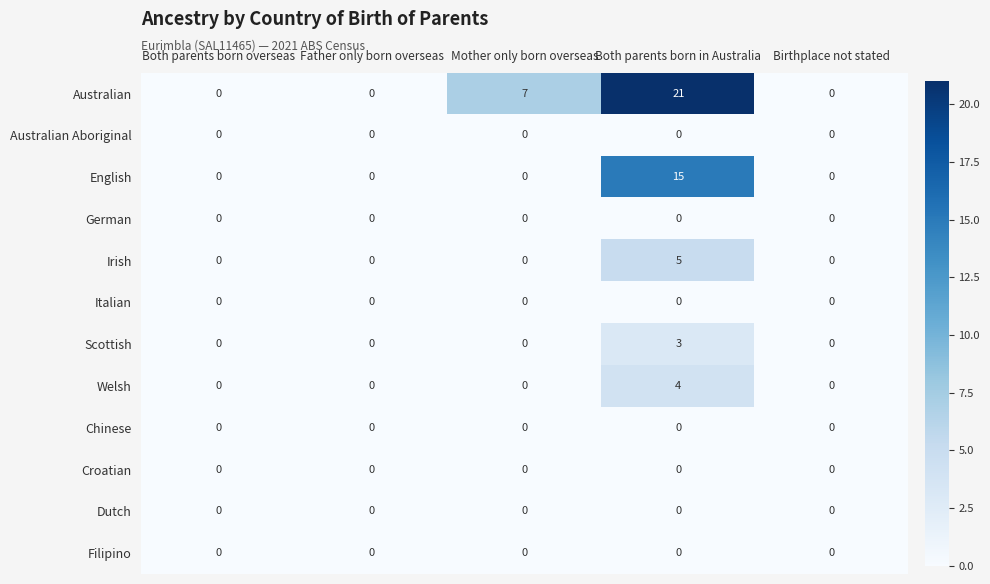

How many series are shown in this chart?

12